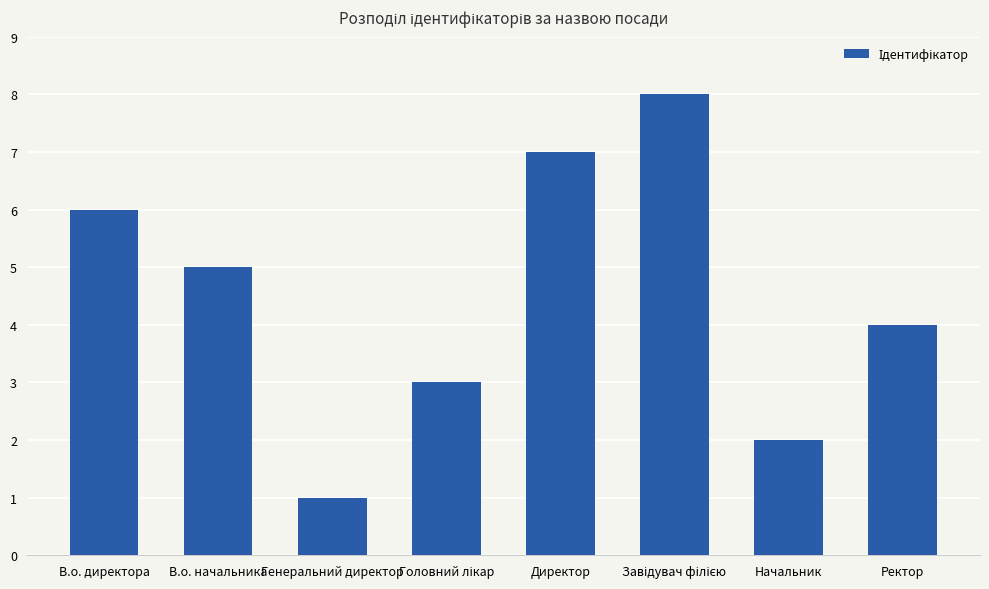

Where does the data first go above 5?

В.о. директора